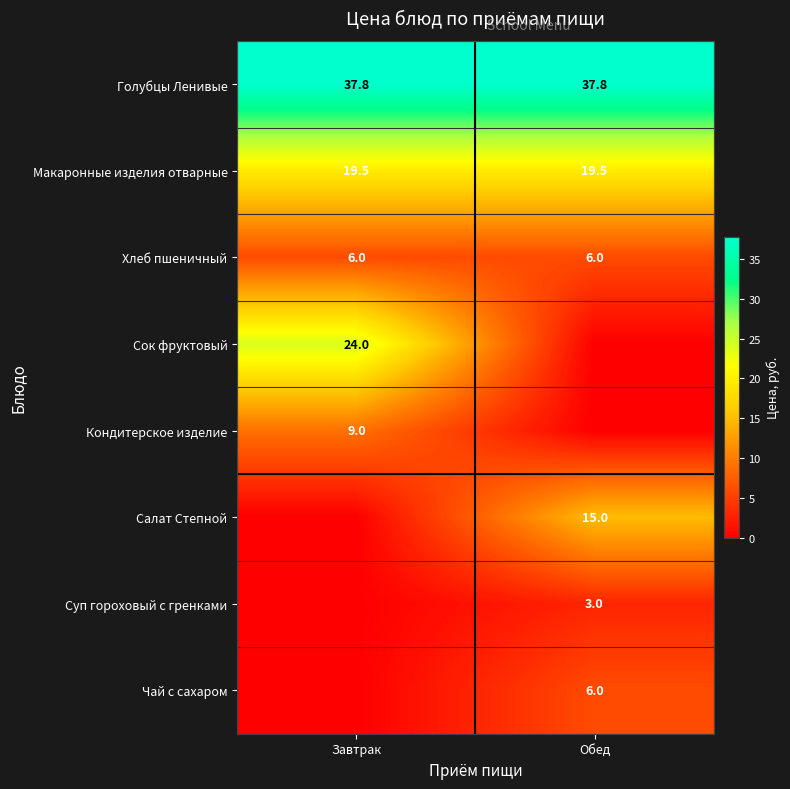

True or false: Хлеб пшеничный has a value of 9.3 at Завтрак.

False